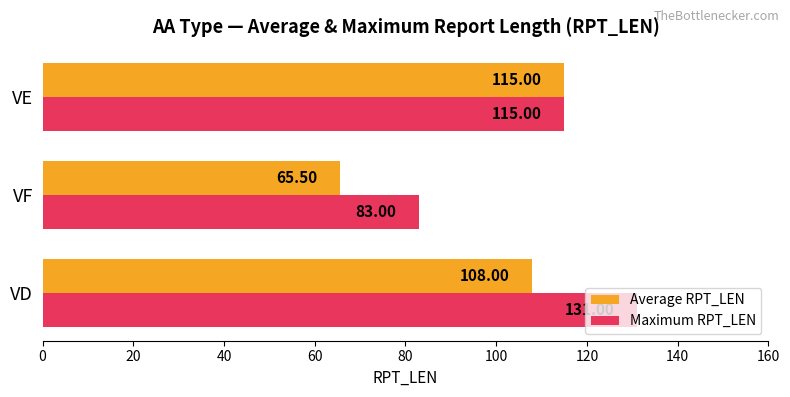

Rank the series by their maximum value, from lowest to highest.

Average RPT_LEN, Maximum RPT_LEN